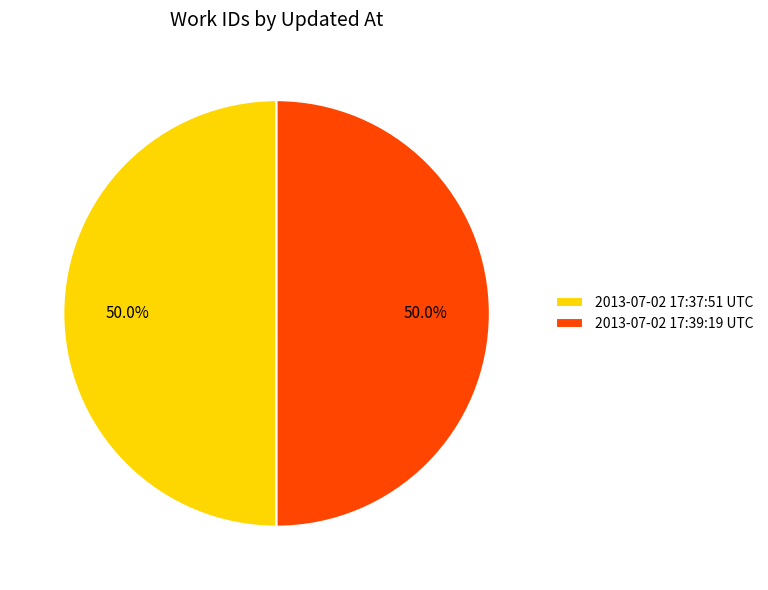

Count the number of slices in the pie.

2